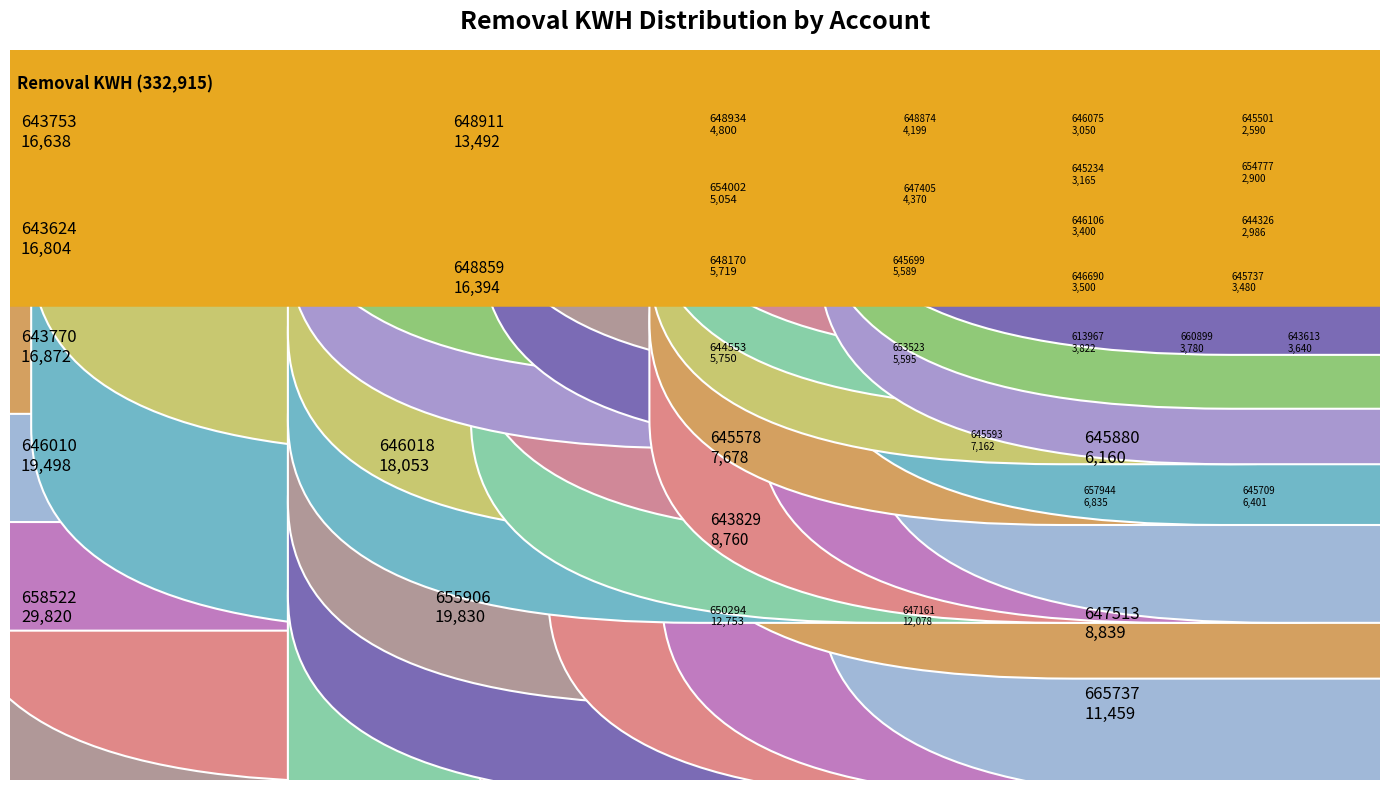

Reading left to right, list all the values displayed in this chart.

3822	11459	19498	7678	8760	16804	3400	6401	16872	8839	5595	7162	5589	3500	12078	3050	6835	2986	16394	4199	3480	3165	6160	4370	16638	4800	3640	5054	5750	3780	13492	12753	5719	19830	29820	2900	18053	2590